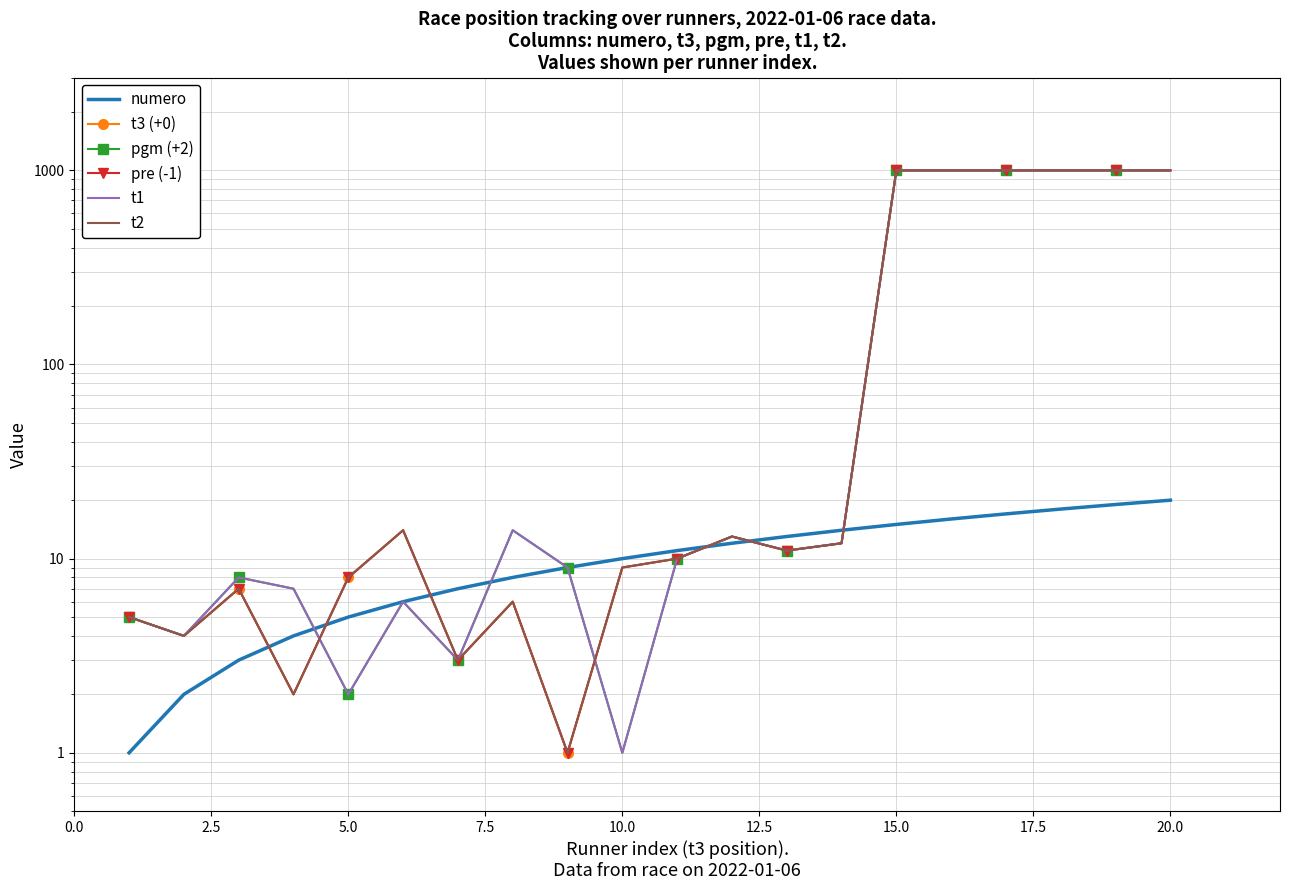

How many data points in t2 are less than 11?

10